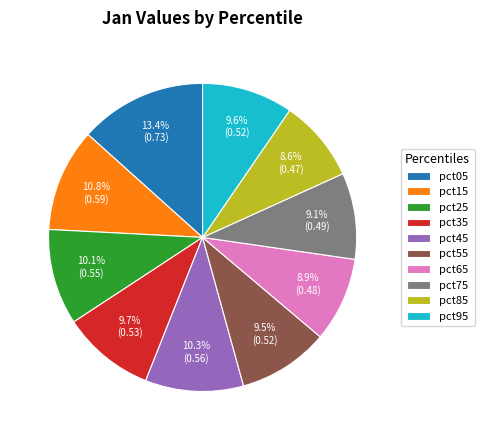

Is pct15 the majority of the pie?

No